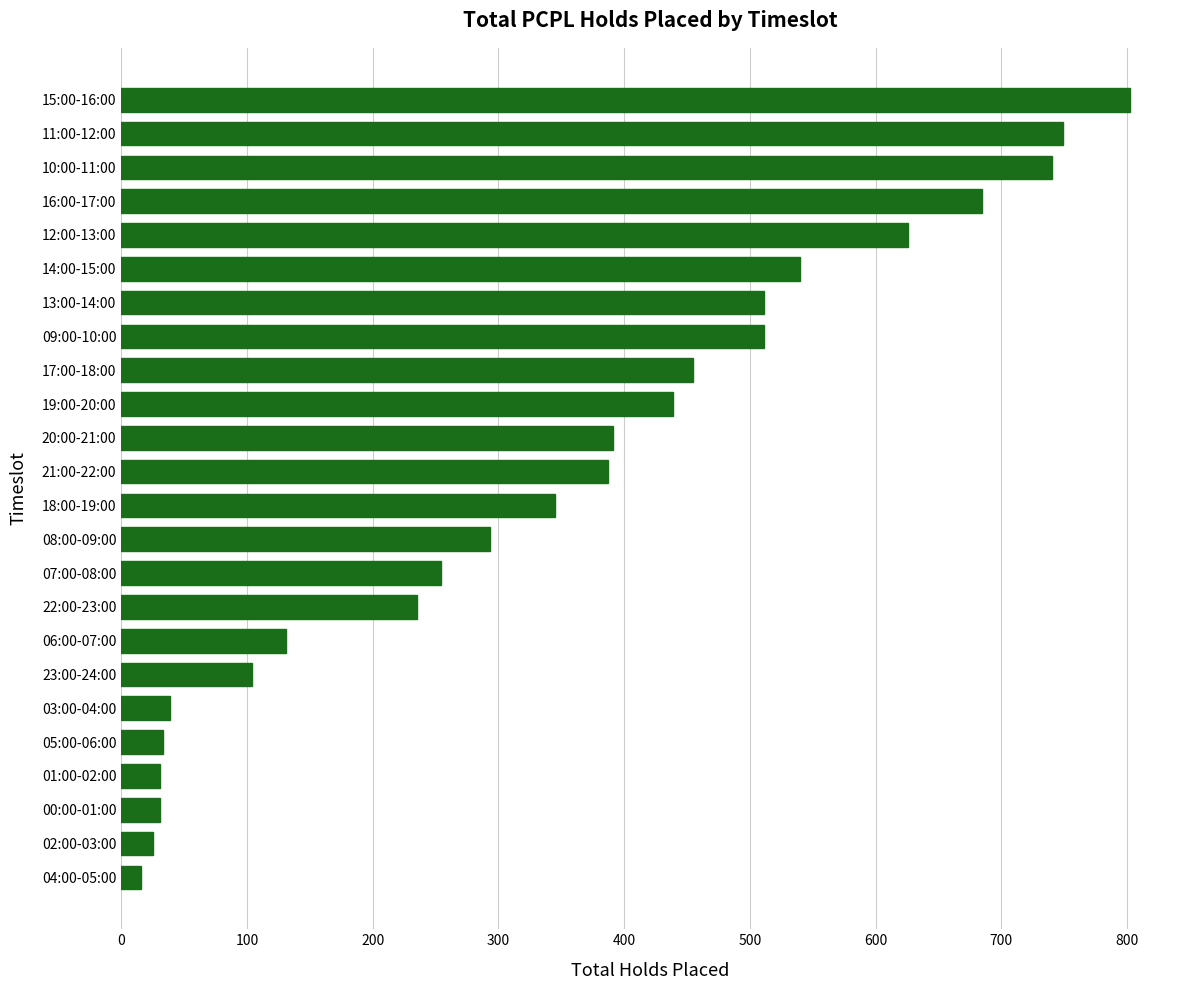

Approximately how many times larger is the value at 05:00-06:00 compared to 03:00-04:00?

0.8